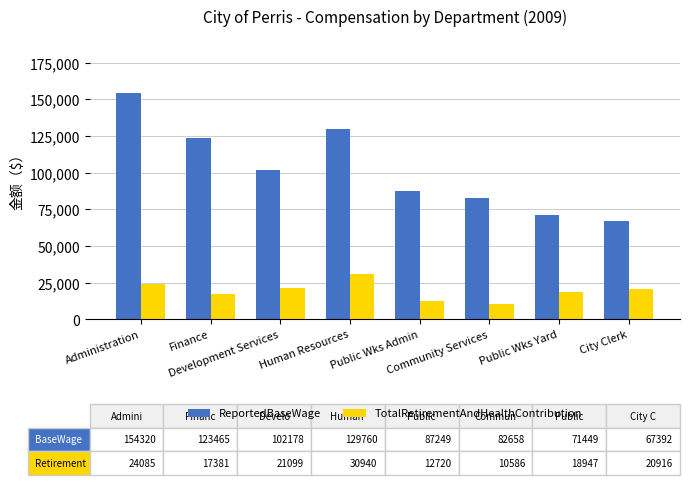

What is the highest value of the TotalRetirementAndHealthContribution series?

30940